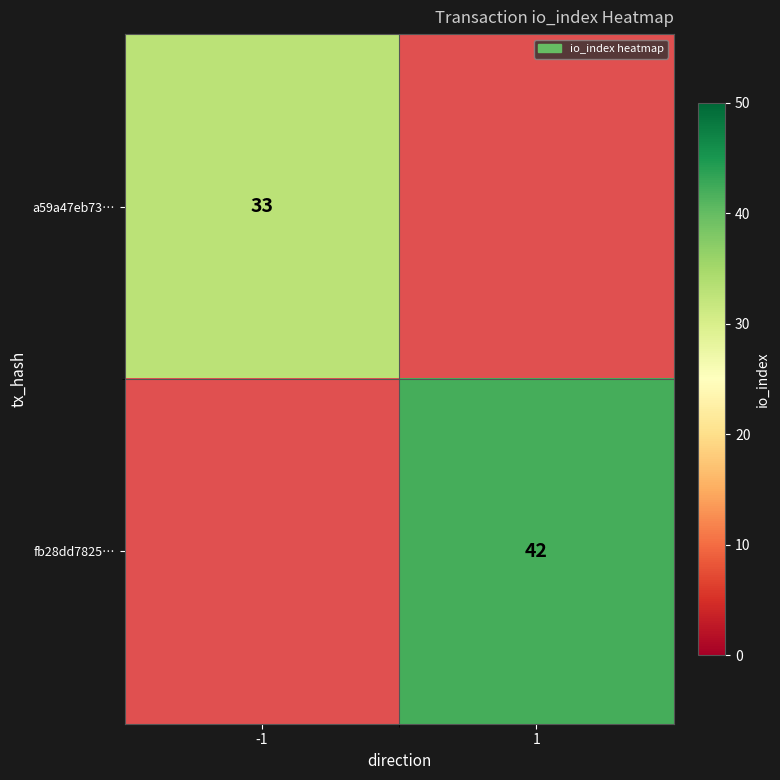

True or false: fb28dd7825… has a value of 42 at 1.

True